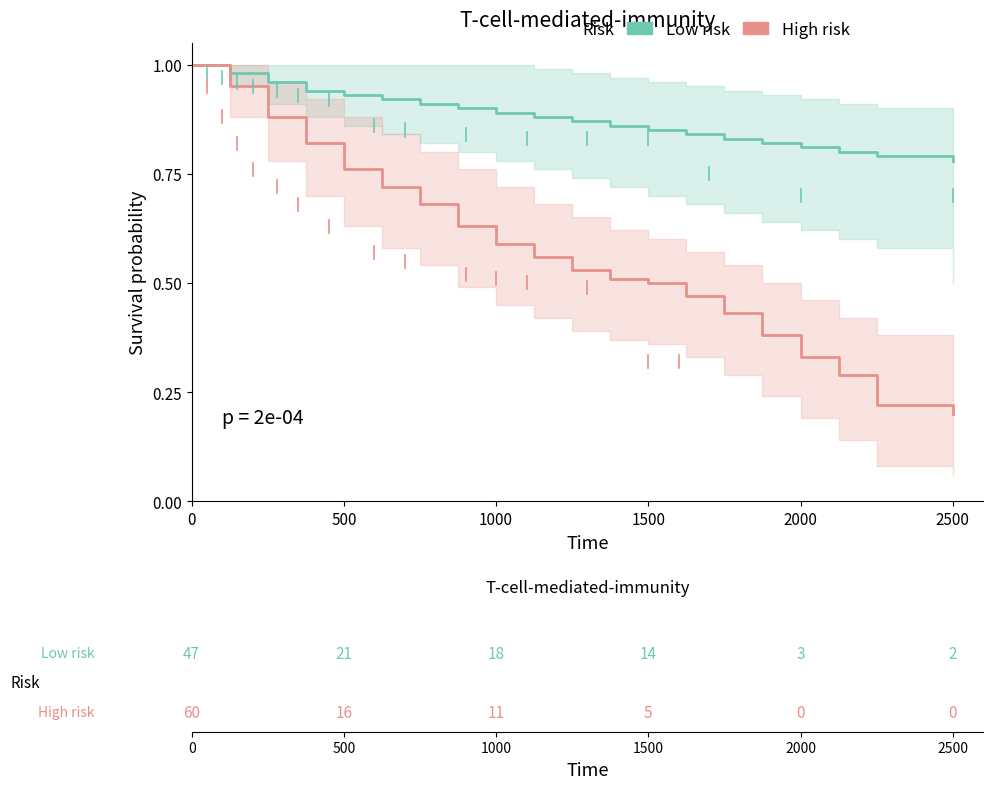

Does the chart have visible grid lines?

No